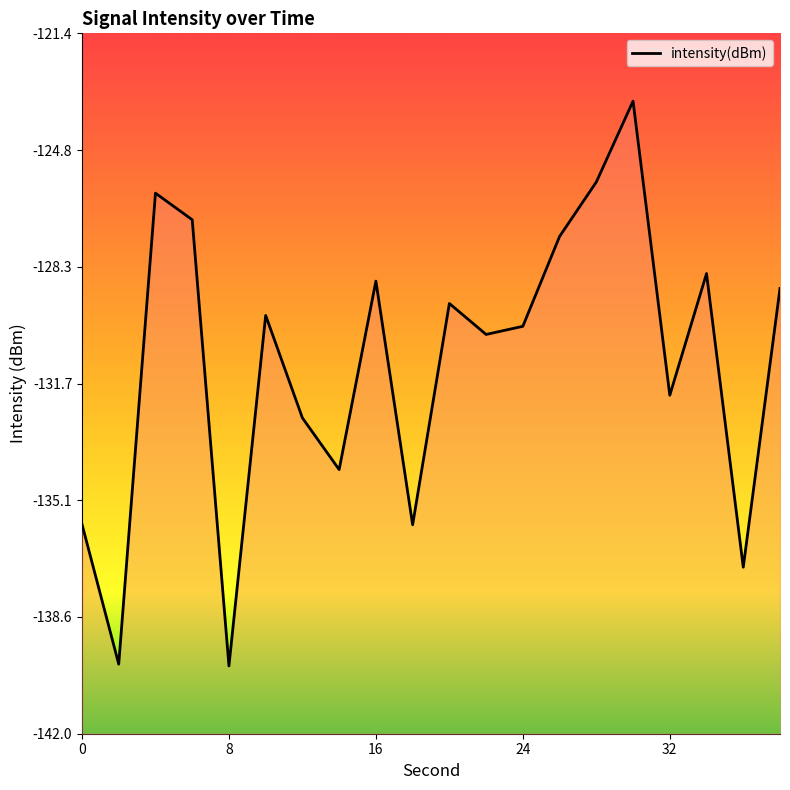

What is the value of the 2nd point from the left?

-140.0